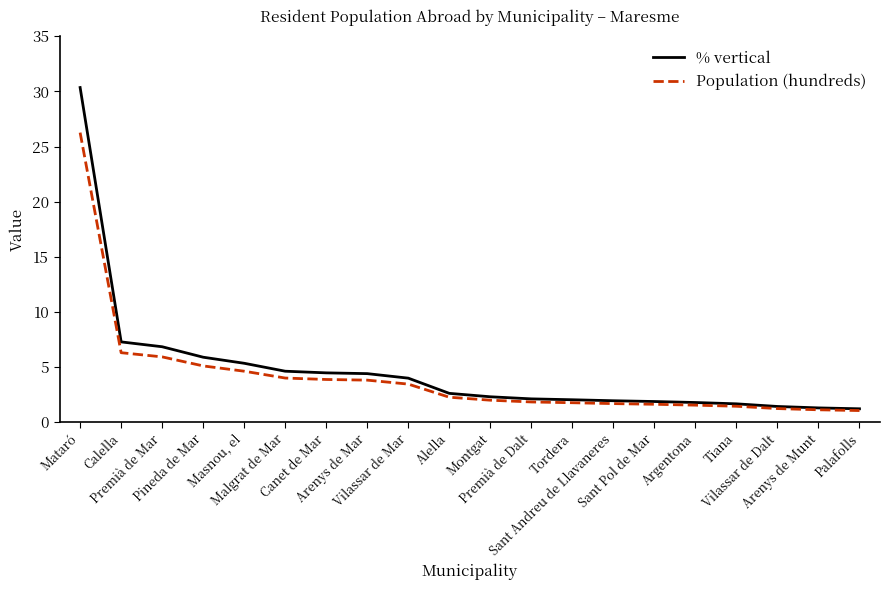

The value of Population (hundreds) at Arenys de Mar is 2.1. True or false?

False